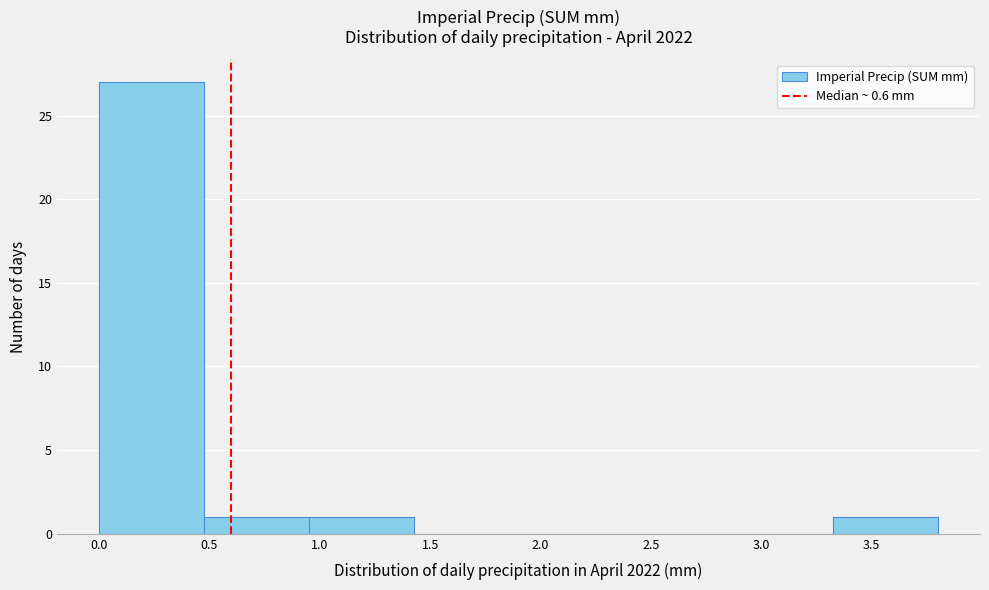

Reading left to right, list every bar in this chart as the range it spans on the x-axis followed by its height. Neither the bar edges nor the heights are printed on the chart, so give them approximately, as read against the axes.

0.000 to 0.475: 27
0.475 to 0.950: 1
0.950 to 1.425: 1
1.425 to 1.900: 0
1.900 to 2.375: 0
2.375 to 2.850: 0
2.850 to 3.325: 0
3.325 to 3.800: 1